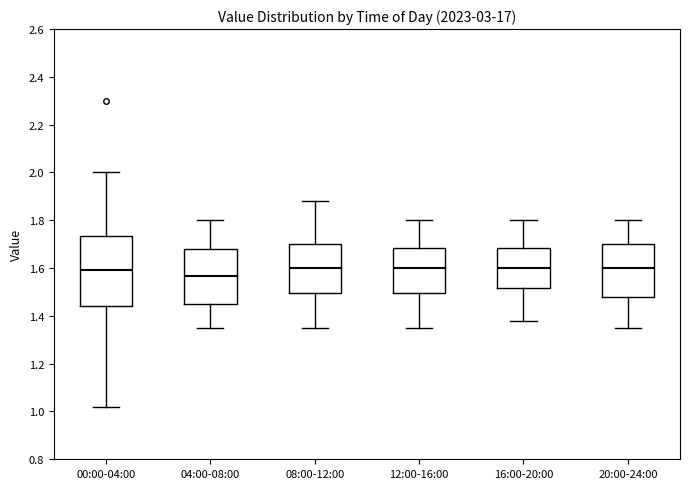

Which box is the tallest, from its lower edge to its upper edge?

00:00-04:00